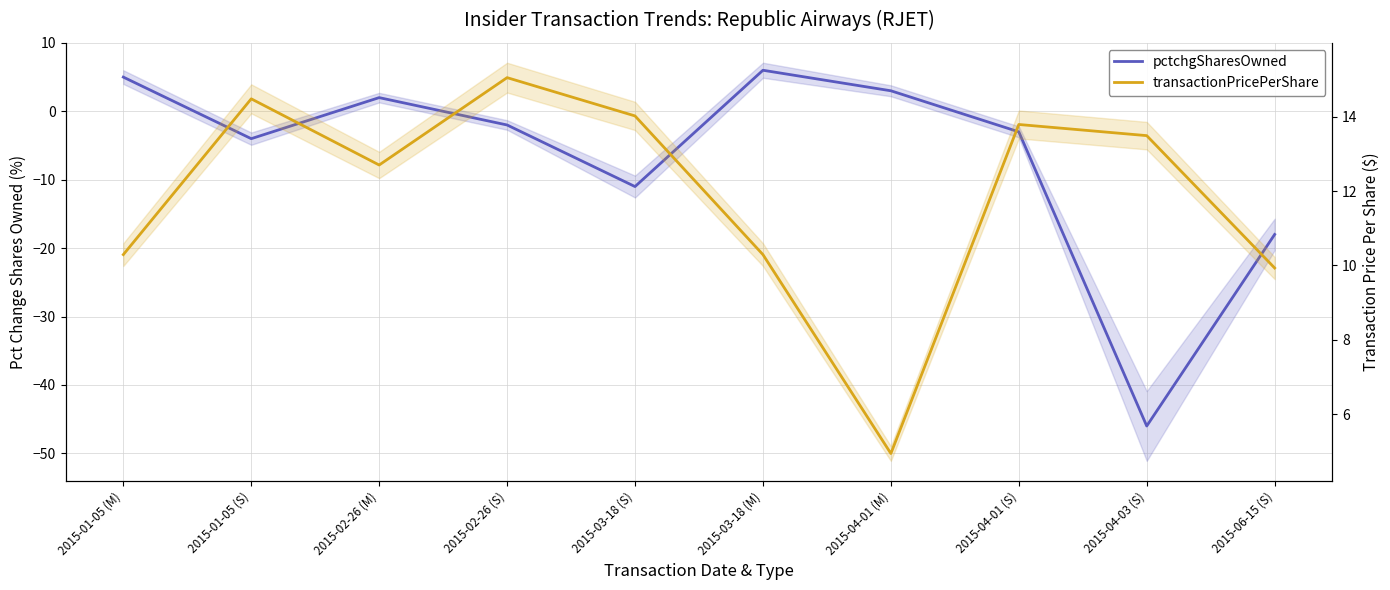

What is the value of the pctchgSharesOwned point at the 7th from the left?

3.0